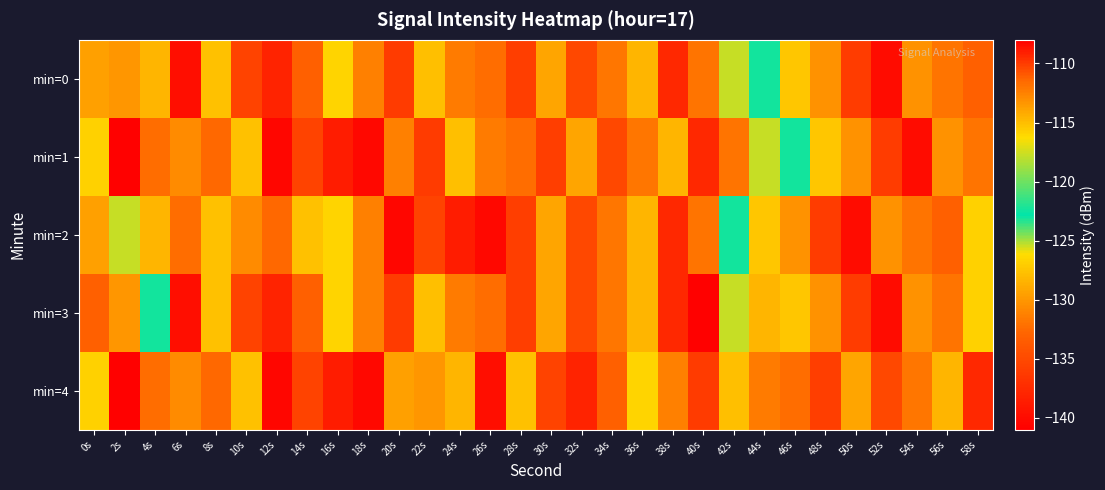

At which category is the sum across all series the highest?

16s